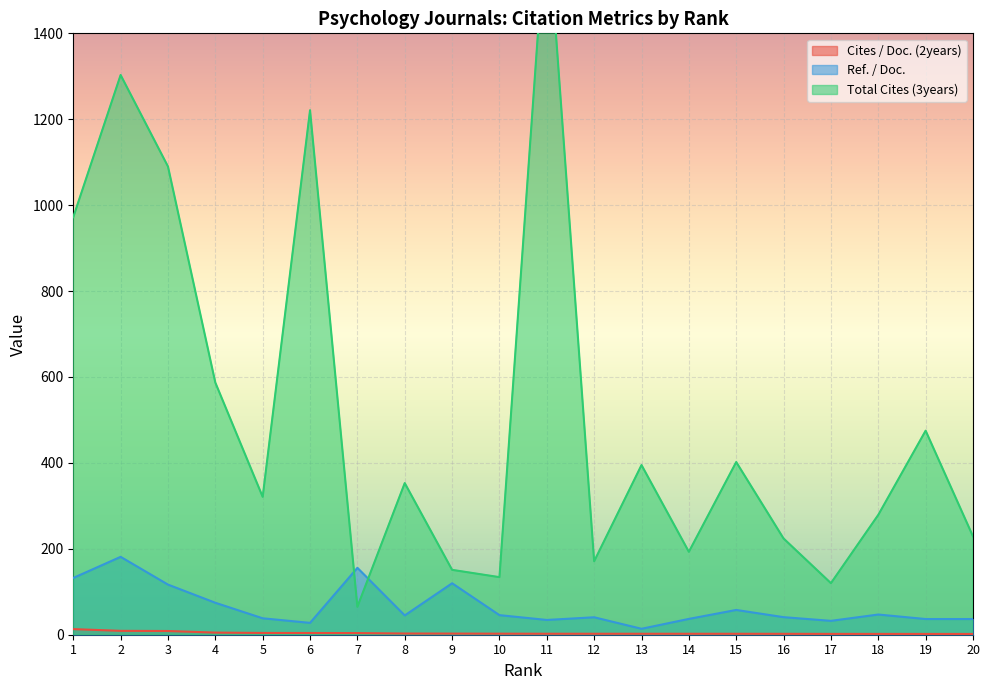

Rank the series by their maximum value, from highest to lowest.

Total Cites (3years), Ref. / Doc., Cites / Doc. (2years)